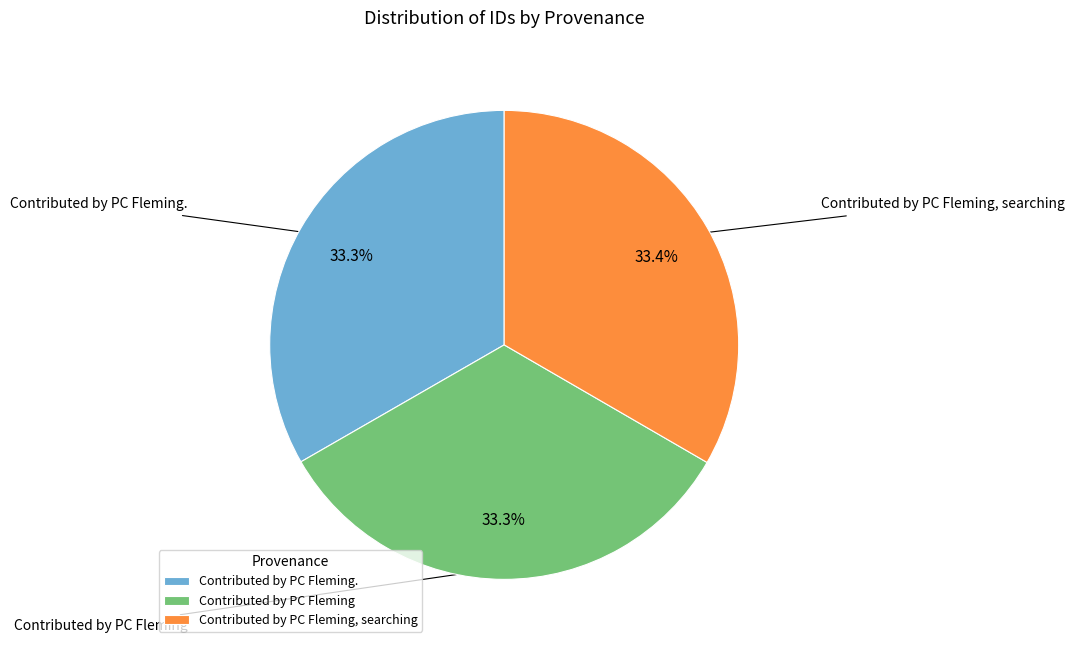

To the nearest percent, what is the combined percentage of Contributed by PC Fleming, searching and Contributed by PC Fleming.?

67%